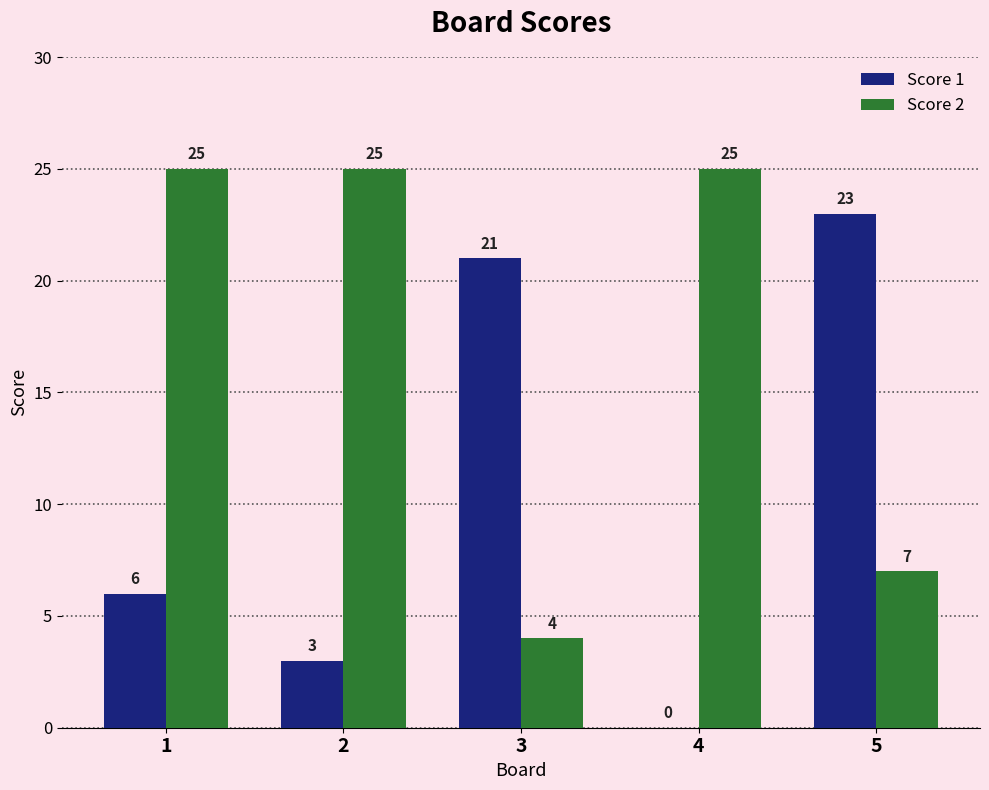

What is the sum of all Score 2 values?

86